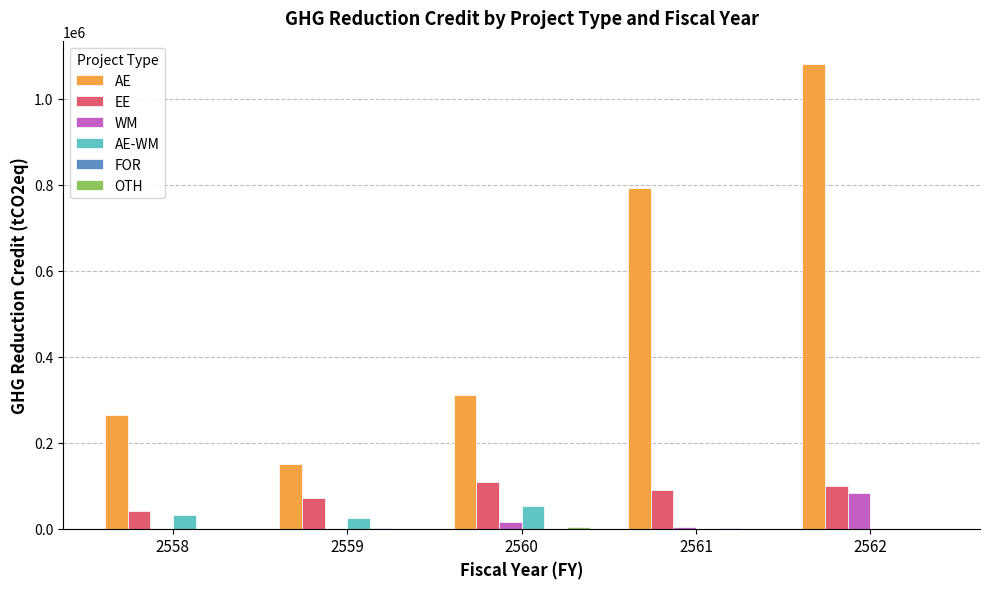

Which series has the largest total across all categories?

AE